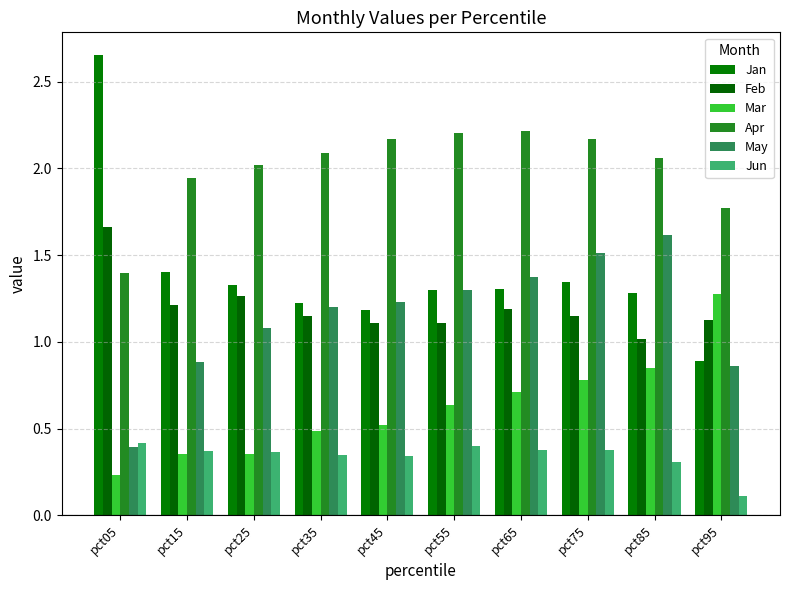

How many groups of bars are there?

10